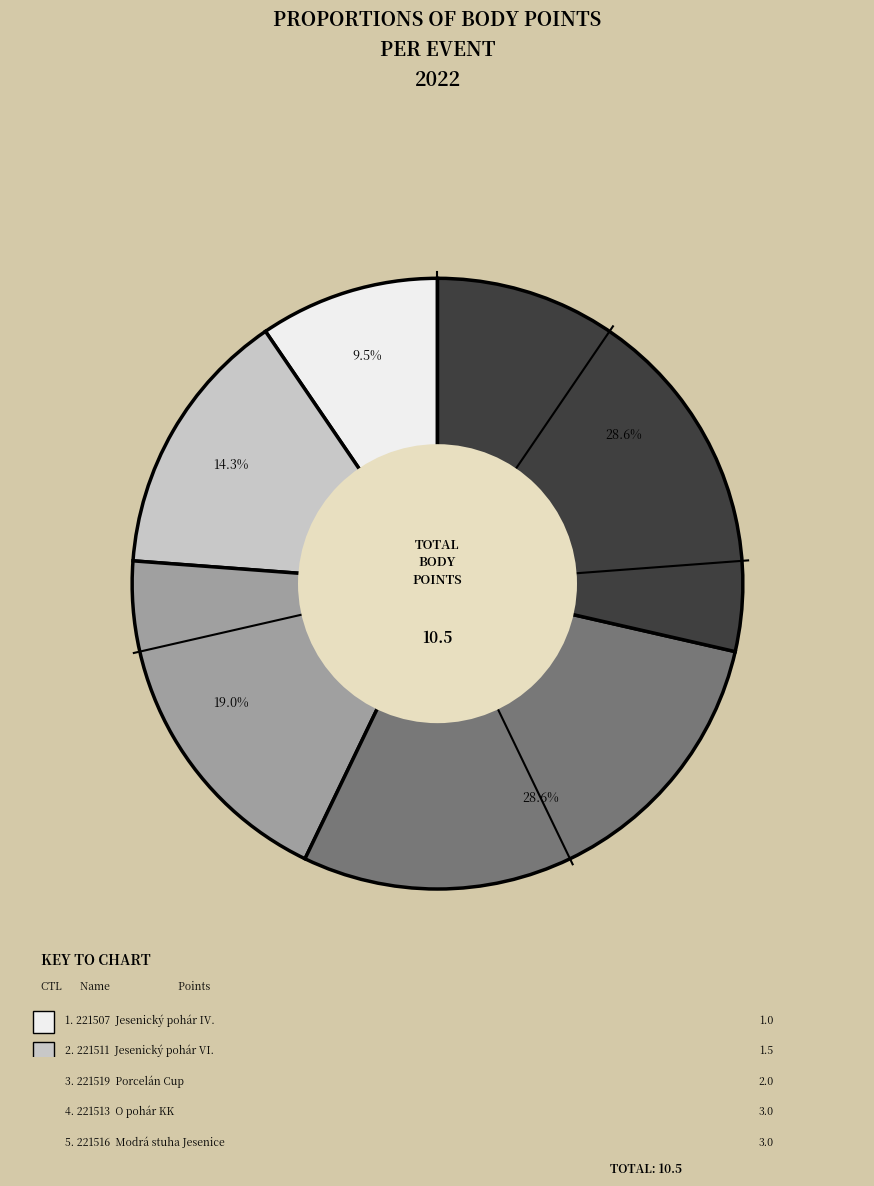

Count the number of slices in the pie.

5